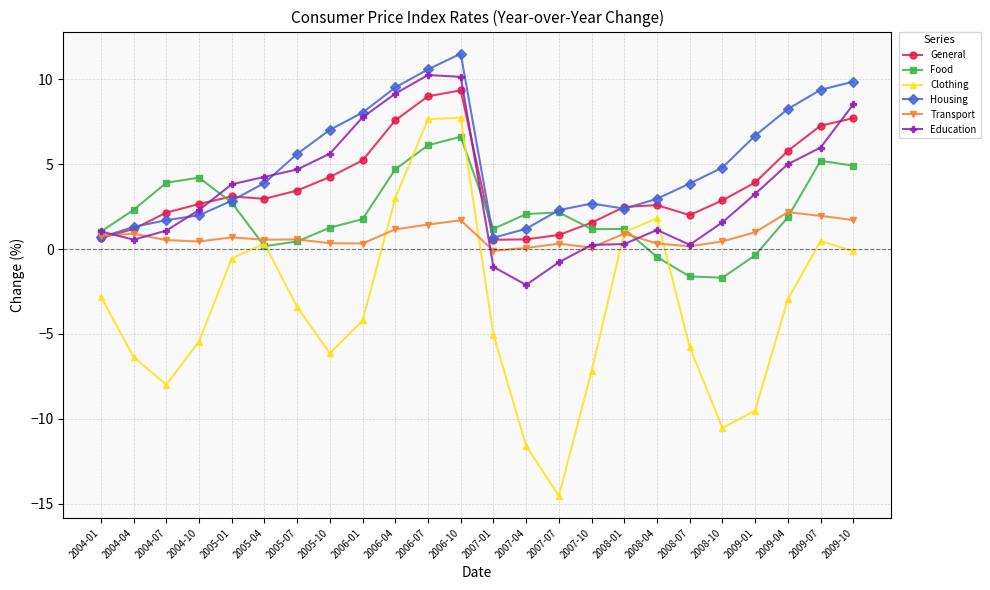

True or false: Housing has a value of 11.5 at 2006-10.

True